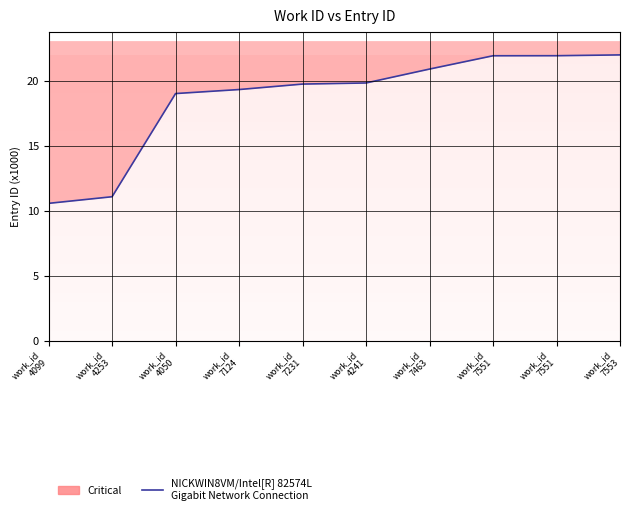

What is the average value?

18.6